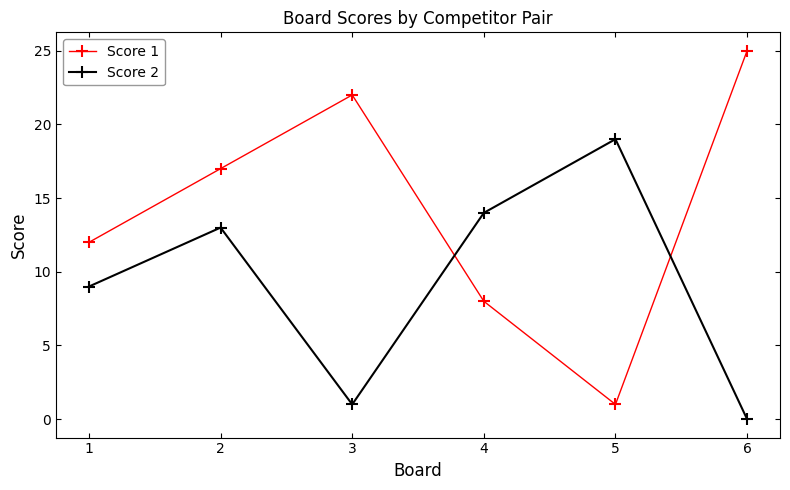

How many interior local valleys does the Score 1 series have?

1